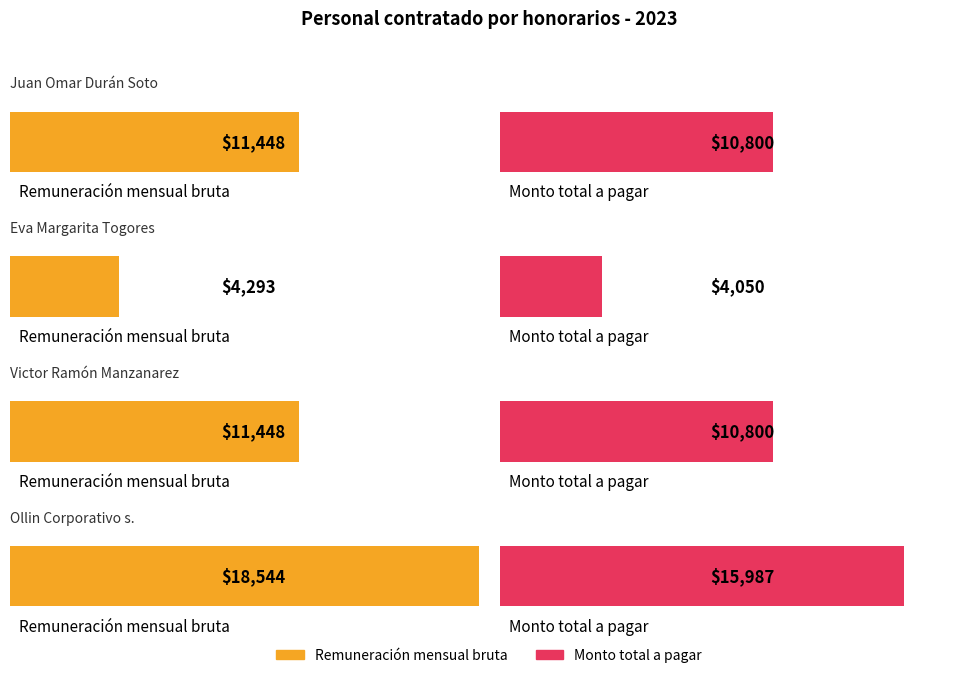

What is the sum of the Monto total a pagar values at Victor Ramón Manzanarez Núñez and Juan Omar Durán Soto?

21600